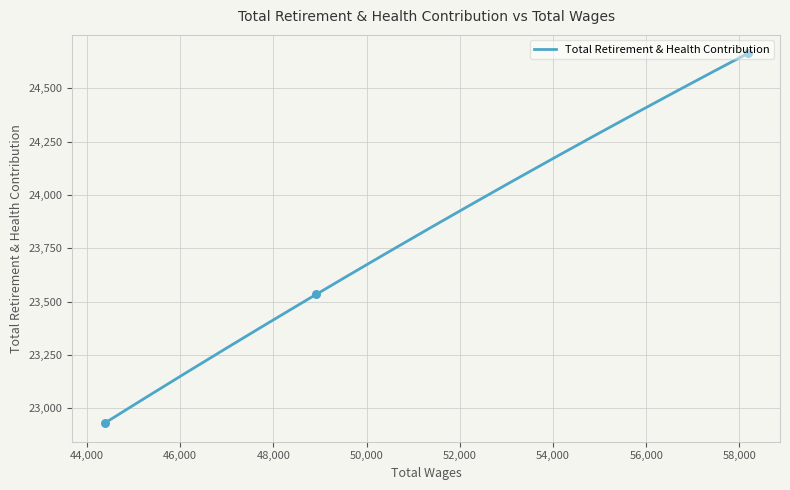

What is the change in value from 48923.0 to 44377.0?

-604